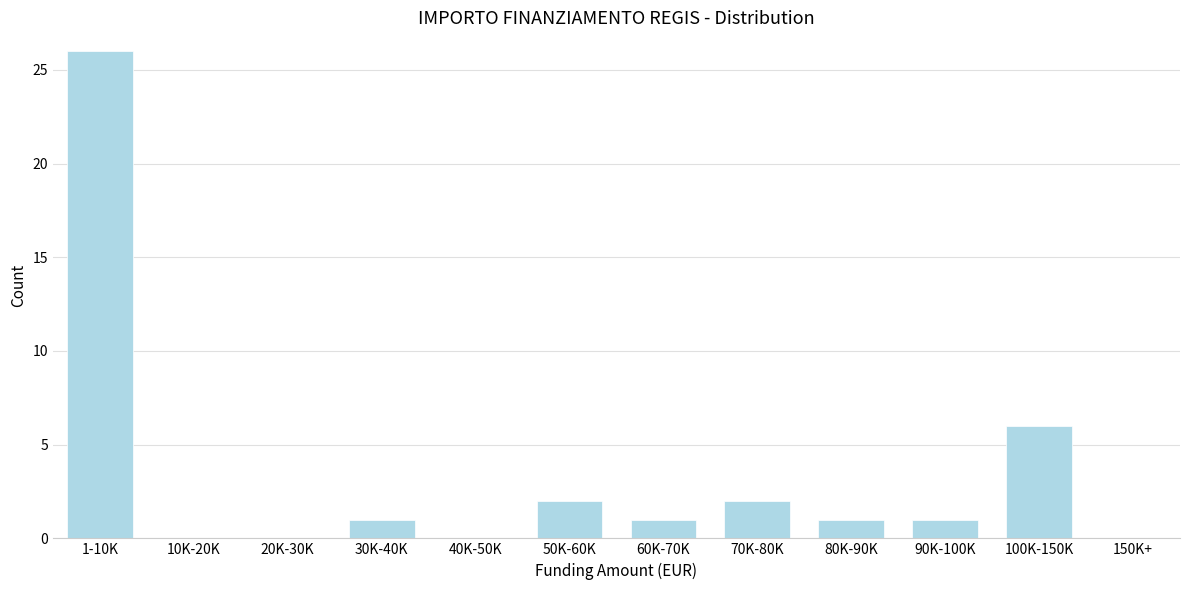

Reading left to right, extract all data points from this chart.

1-10K=26	10K-20K=0	20K-30K=0	30K-40K=1	40K-50K=0	50K-60K=2	60K-70K=1	70K-80K=2	80K-90K=1	90K-100K=1	100K-150K=6	150K+=0